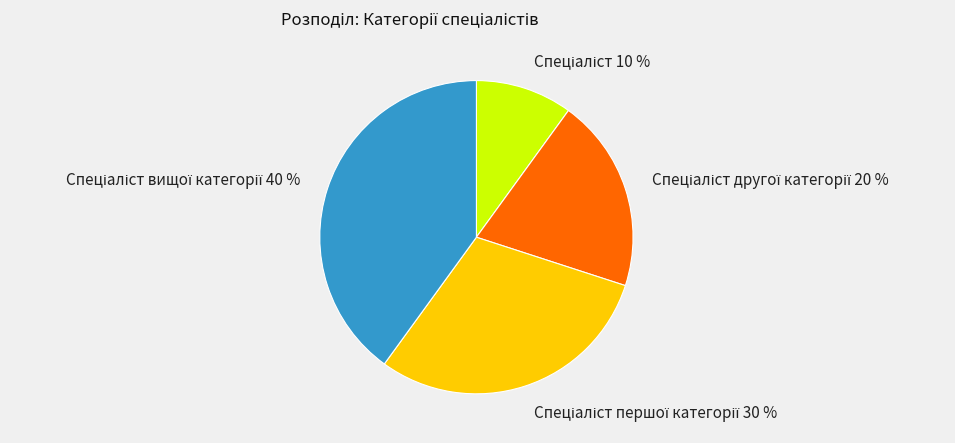

Is there a majority slice in this chart?

No